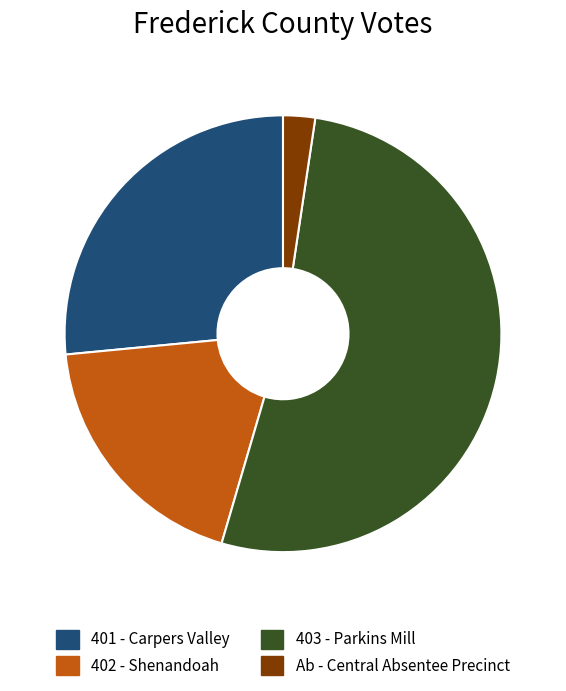

Which slice is the largest?

403 - Parkins Mill